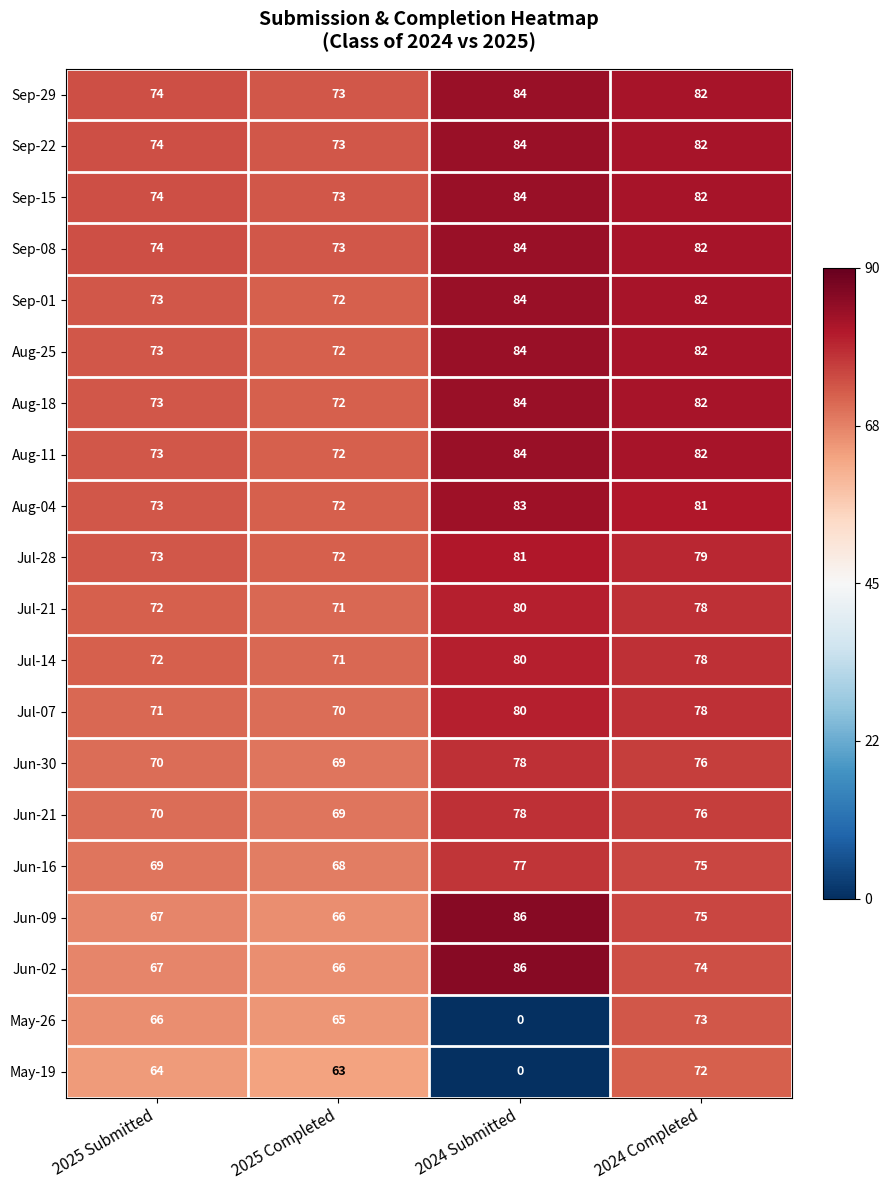

List the labels in order of May-19 value, largest first.

2024 Completed, 2025 Submitted, 2025 Completed, 2024 Submitted